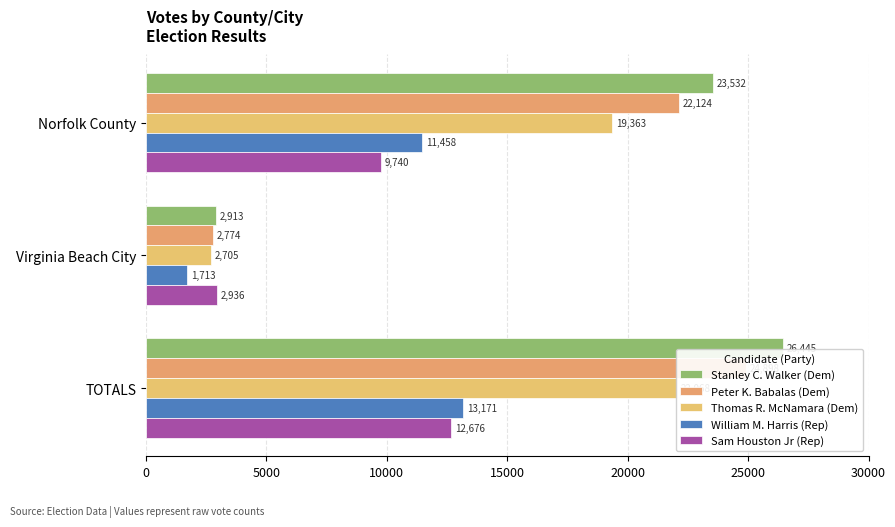

Between Virginia Beach City and TOTALS, which is larger?

TOTALS